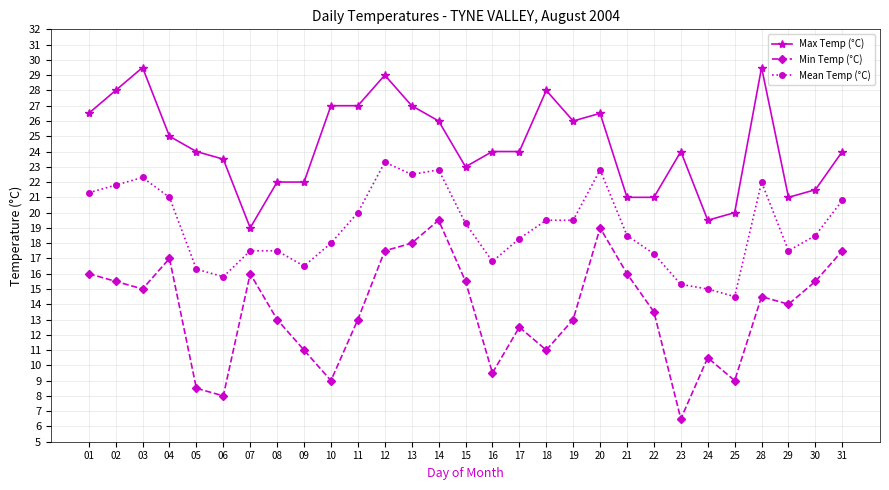

True or false: Max Temp (°C) and Min Temp (°C) intersect in this chart.

False